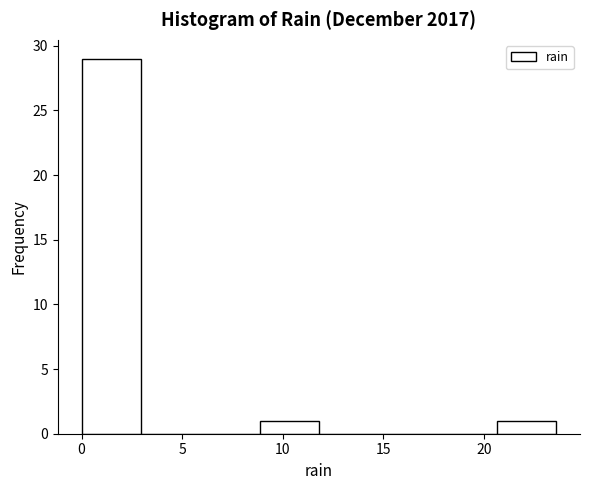

How tall is the bar that spans 8.85 to 11.80 on the x-axis? Neither the bar edges nor the heights are printed on the chart, so give them approximately, as read against the axes.

1